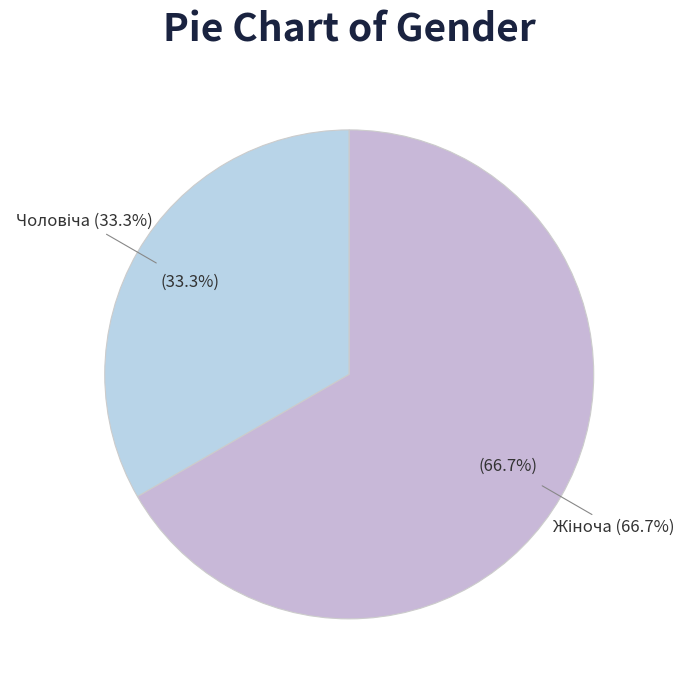

To the nearest percent, what is the difference between the largest and smallest slice percentages?

33%